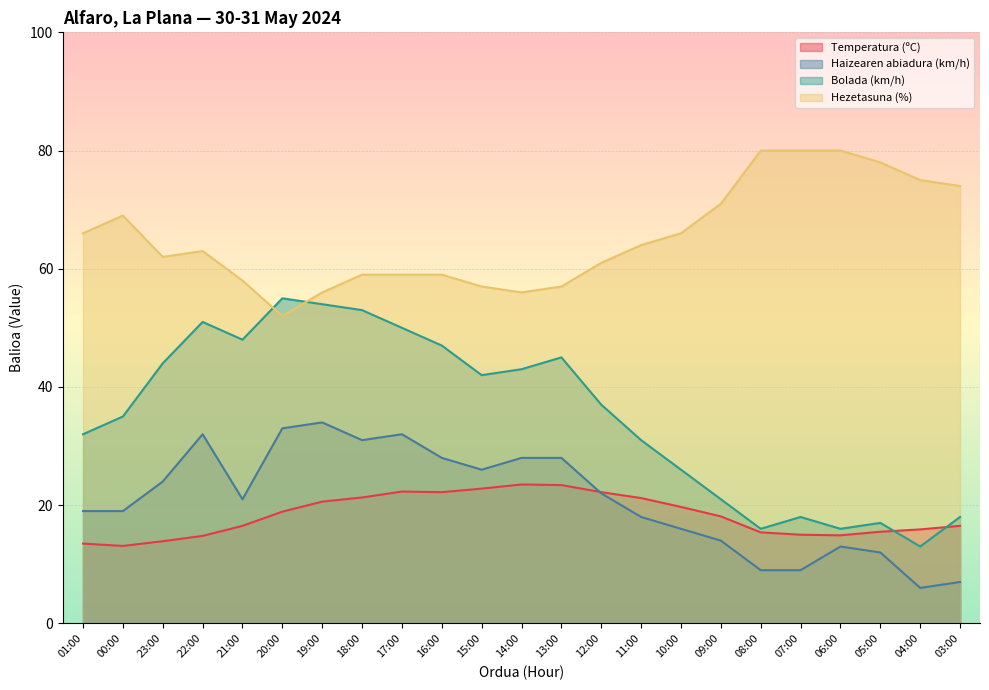

Is the value of Bolada (km/h) at 05:00 greater than the value of Temperatura (ºC) at 13:00?

No